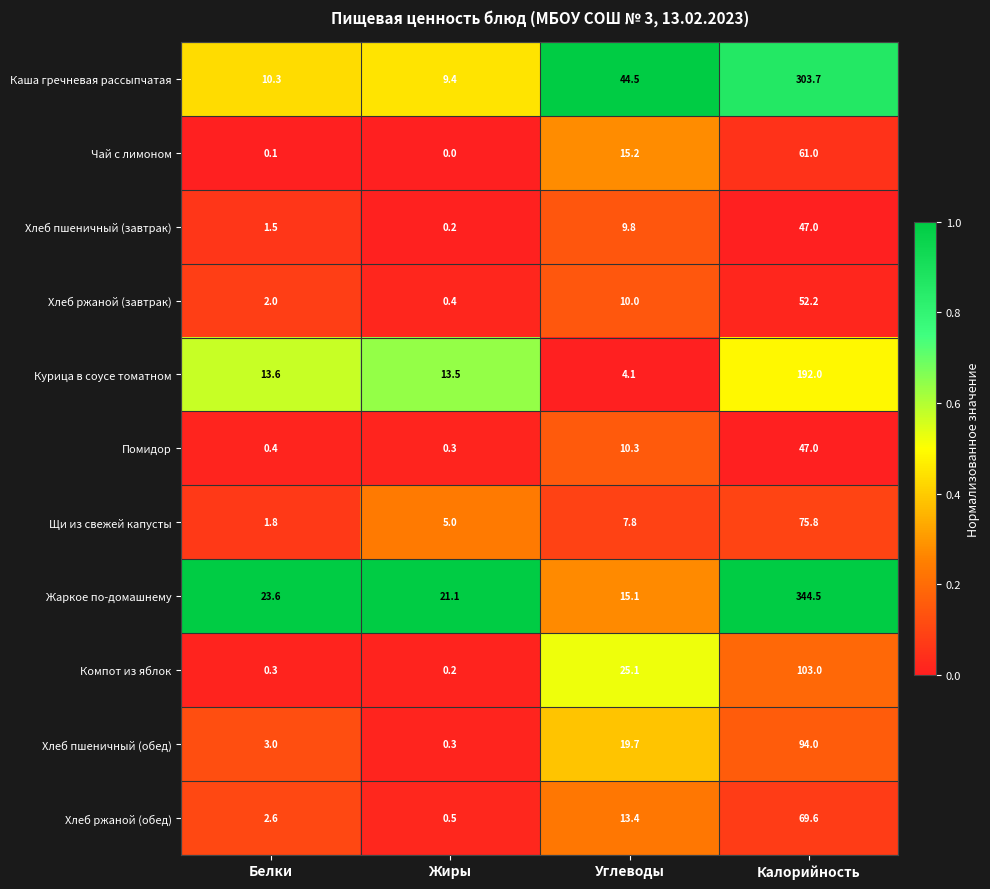

Which series changed the most between Углеводы and Калорийность?

Жаркое по-домашнему